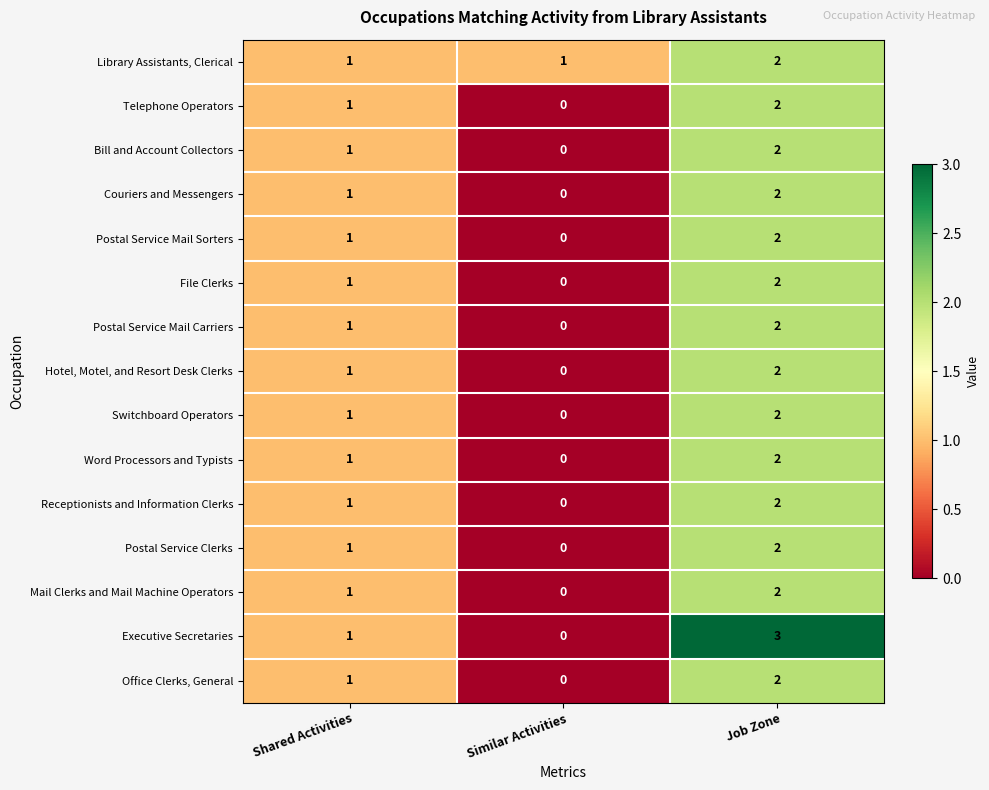

Which category has the lowest value across all series?

Similar Activities